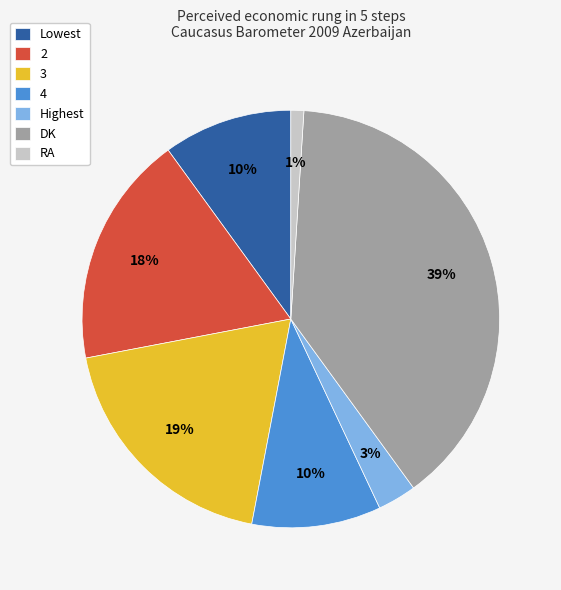

To the nearest percent, what is the difference between the largest and smallest slice percentages?

38%